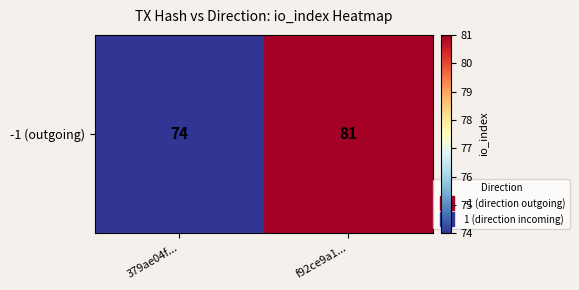

At which category does the chart reach its peak across all series?

f92ce9a1...